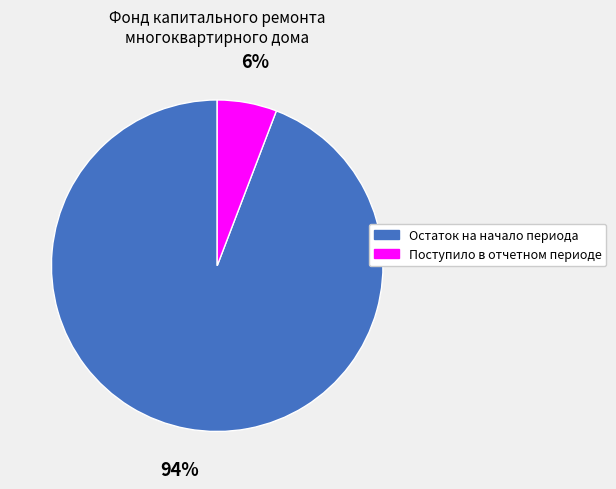

Combined, do Остаток на начало периода and Поступило в отчетном периоде account for over 50%?

Yes